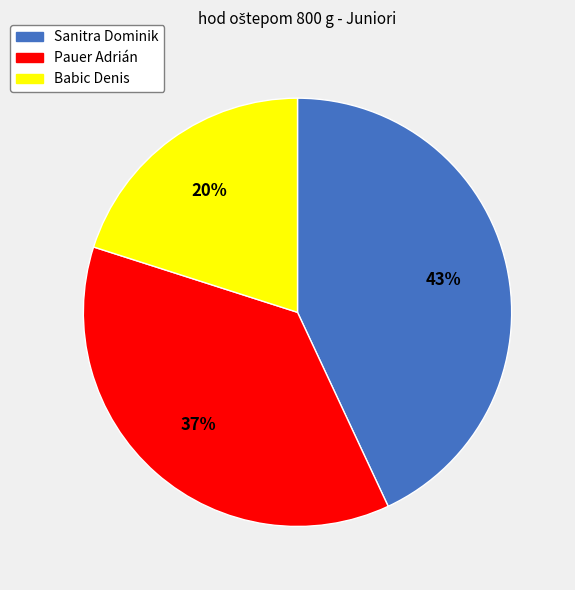

Which has a higher value, Pauer Adrián or Sanitra Dominik?

Sanitra Dominik